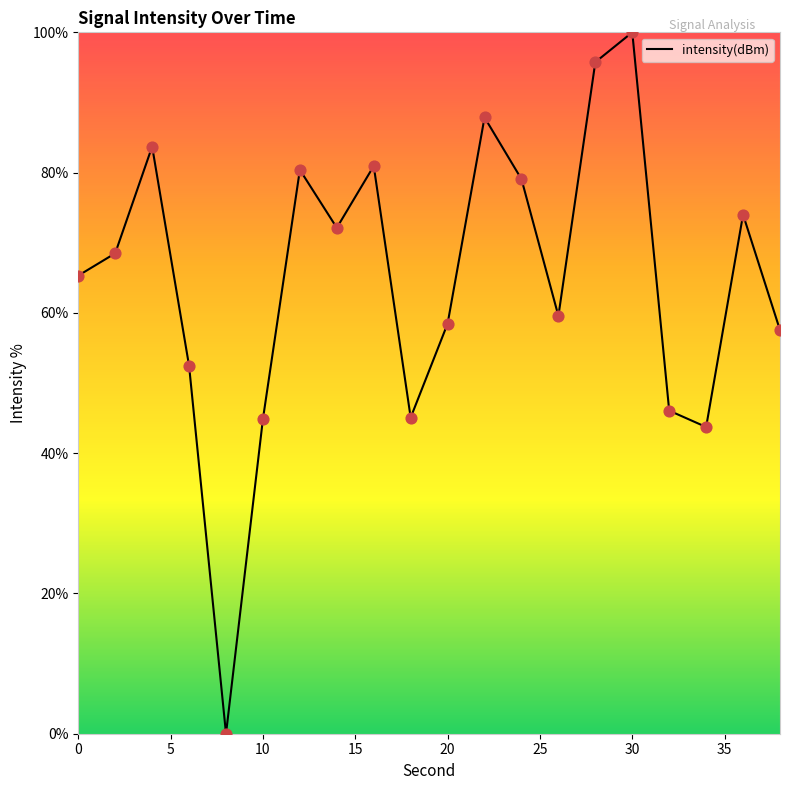

What is the greatest value displayed?

100.0